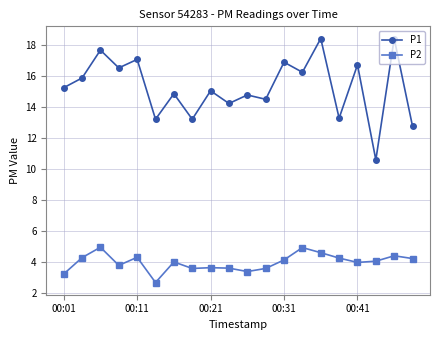

What is the value of the P2 point at the 20th from the left?

4.2